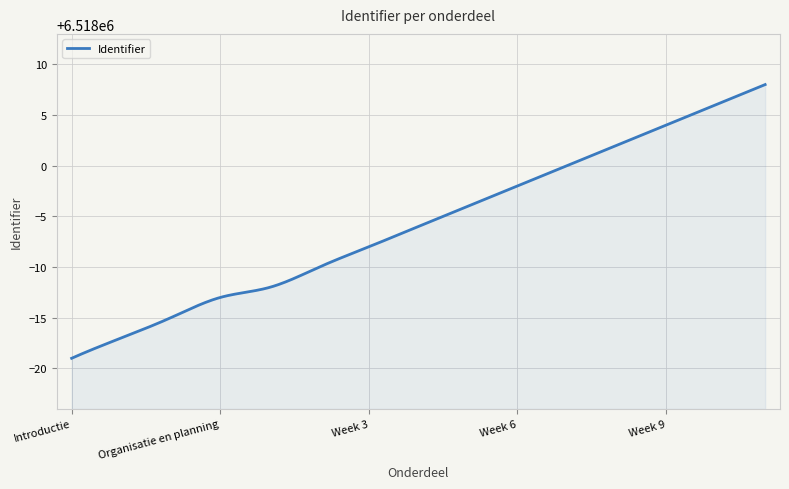

What is the difference between the maximum and minimum values?

27.0